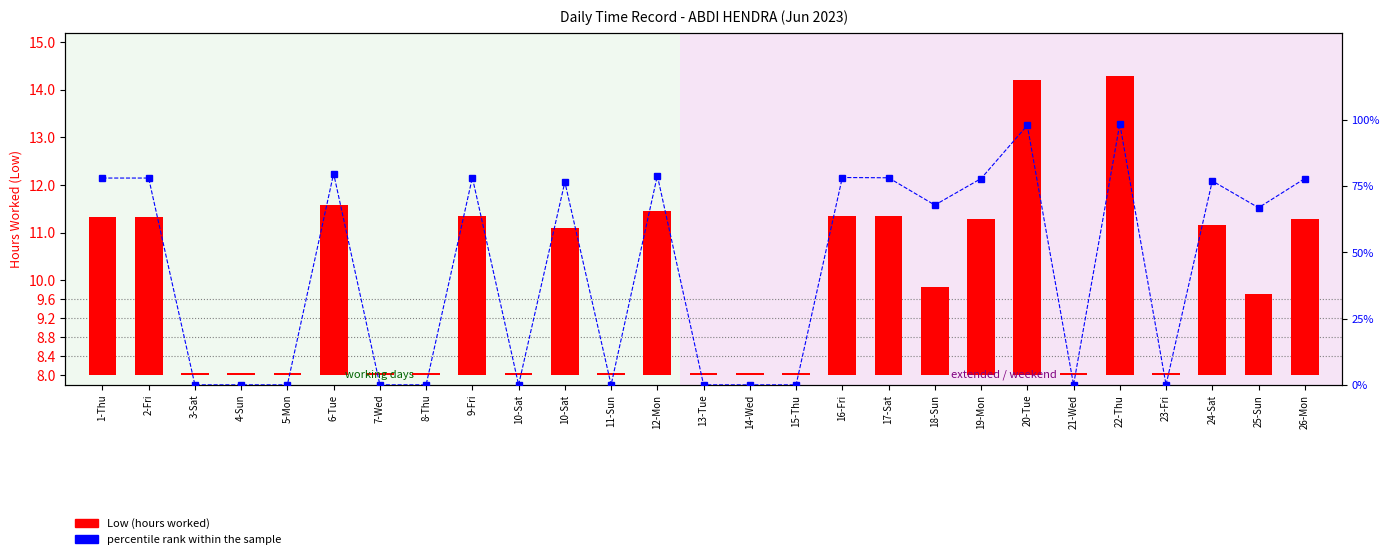

How many groups of bars are there?

27